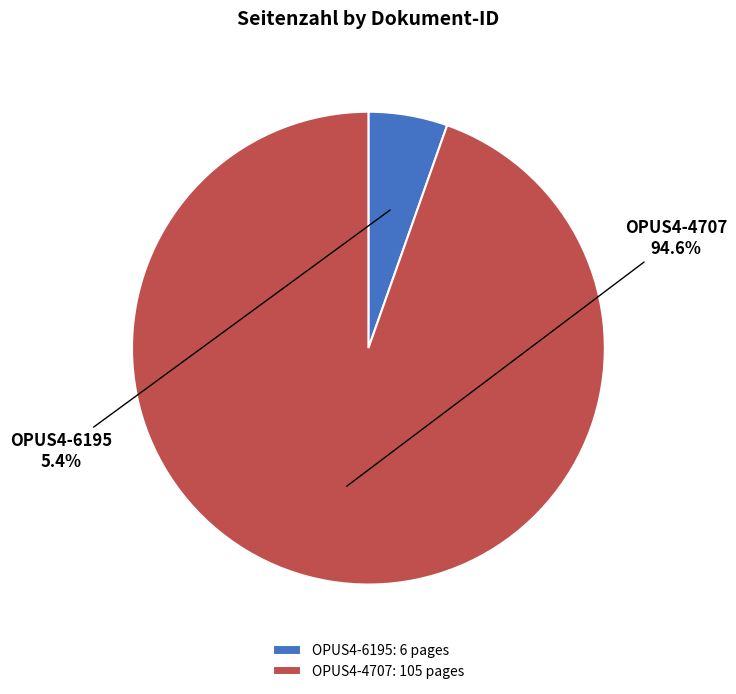

Rank the categories by value from lowest to highest.

OPUS4-6195, OPUS4-4707